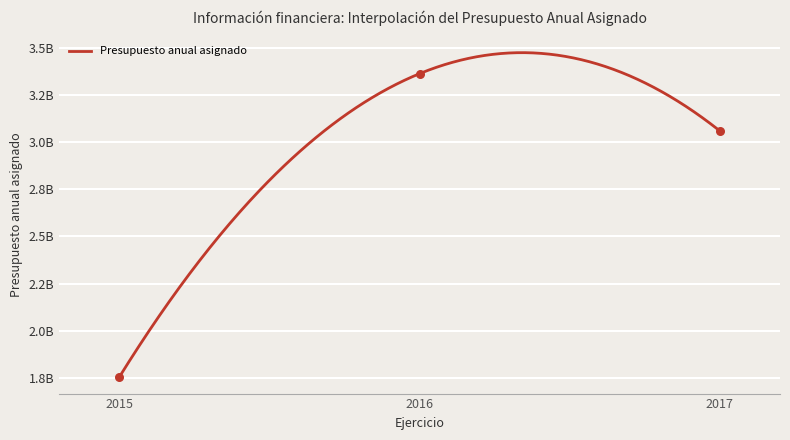

What is the change in value from 2016-4 to 2016-5?

+104077698.4